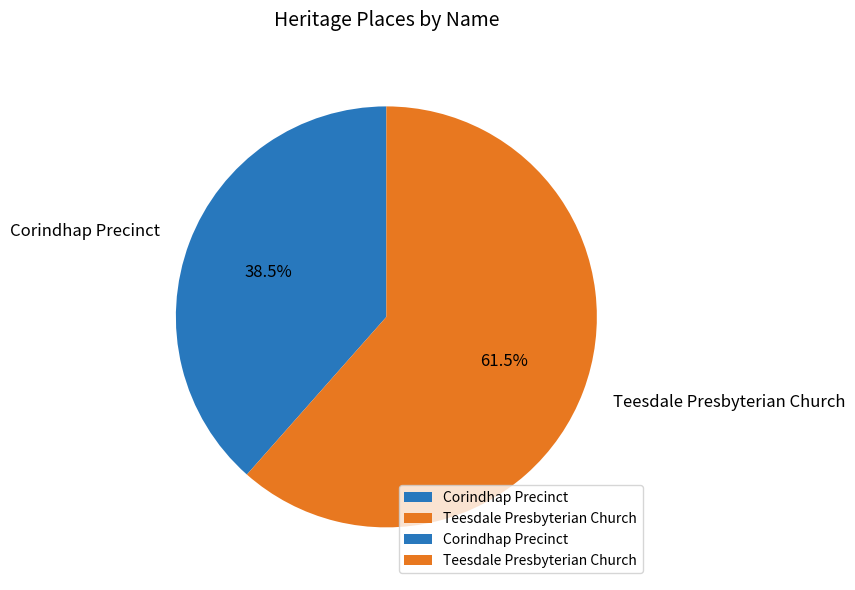

Is there any slice that represents more than half of the pie?

Yes